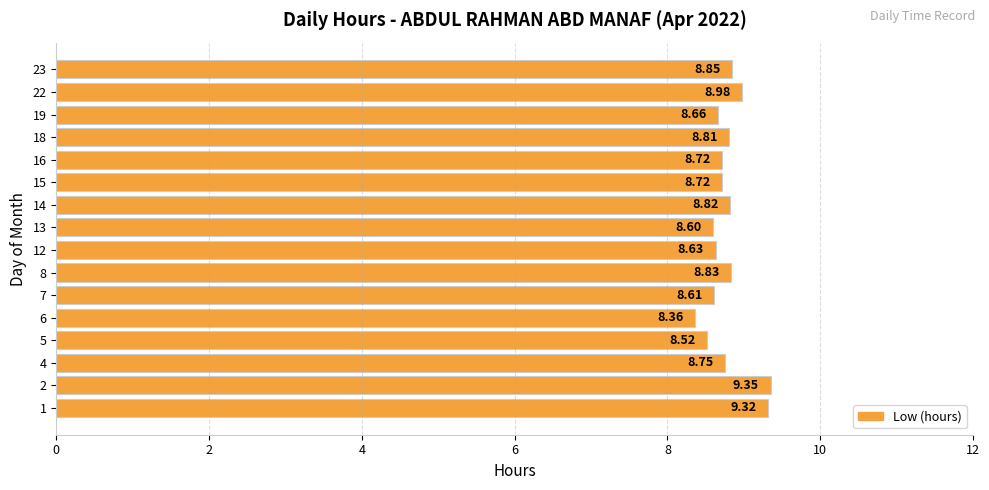

What is the ratio of the value at 16 to the value at 12?

1.0